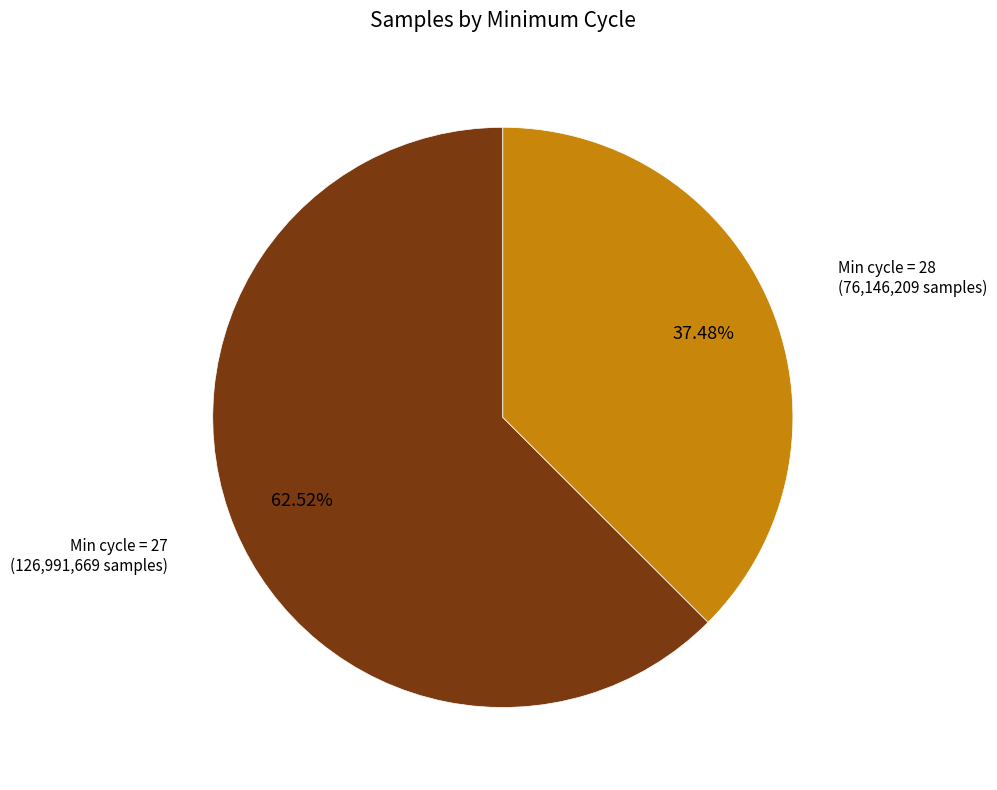

Is there any slice that represents more than half of the pie?

Yes